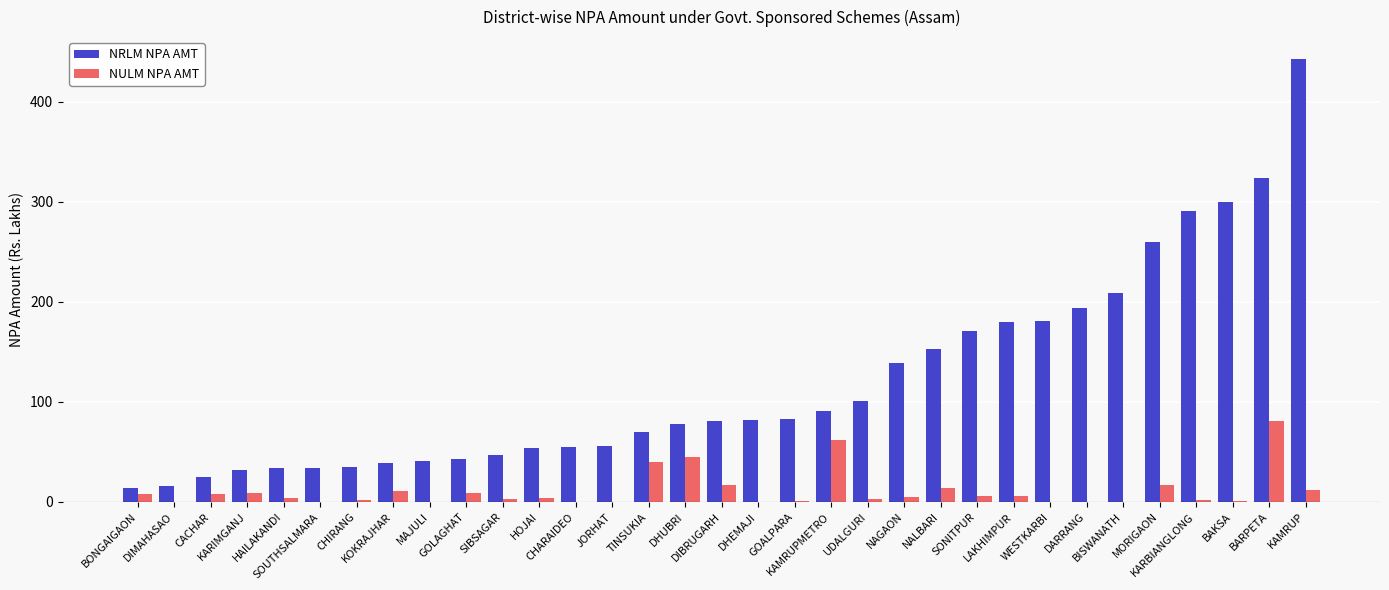

The NRLM NPA AMT series shows 82.1 at DHEMAJI. True or false?

True